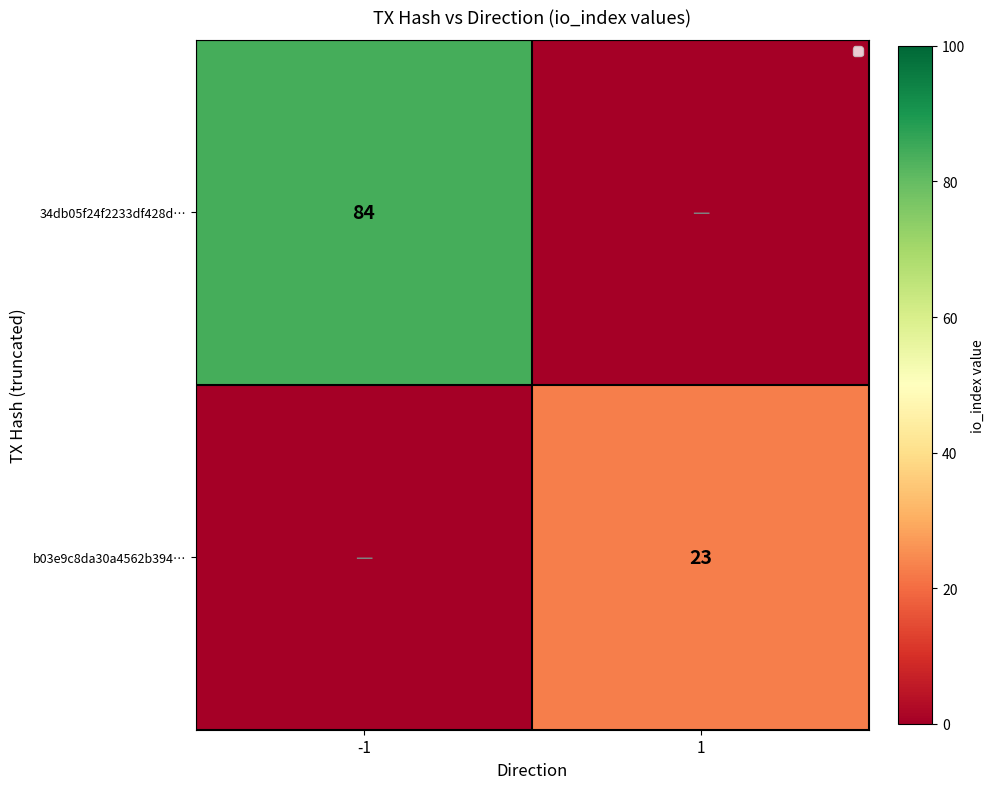

The 34db05f24f2233df428d… series shows 110 at -1. True or false?

False